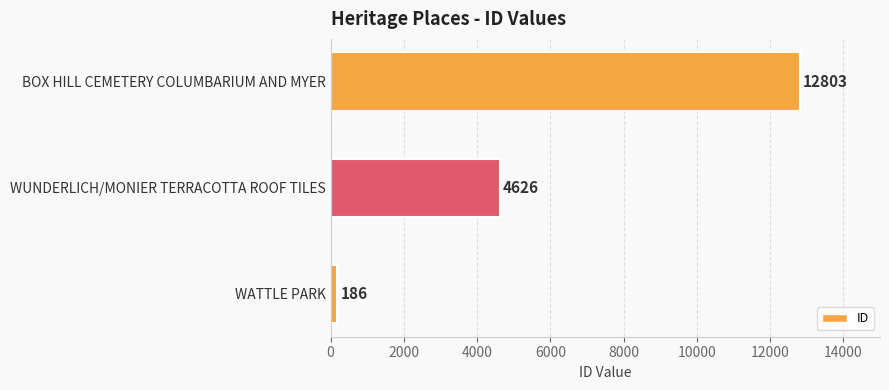

Reading bottom to top, list all the values displayed in this chart.

186	4626	12803